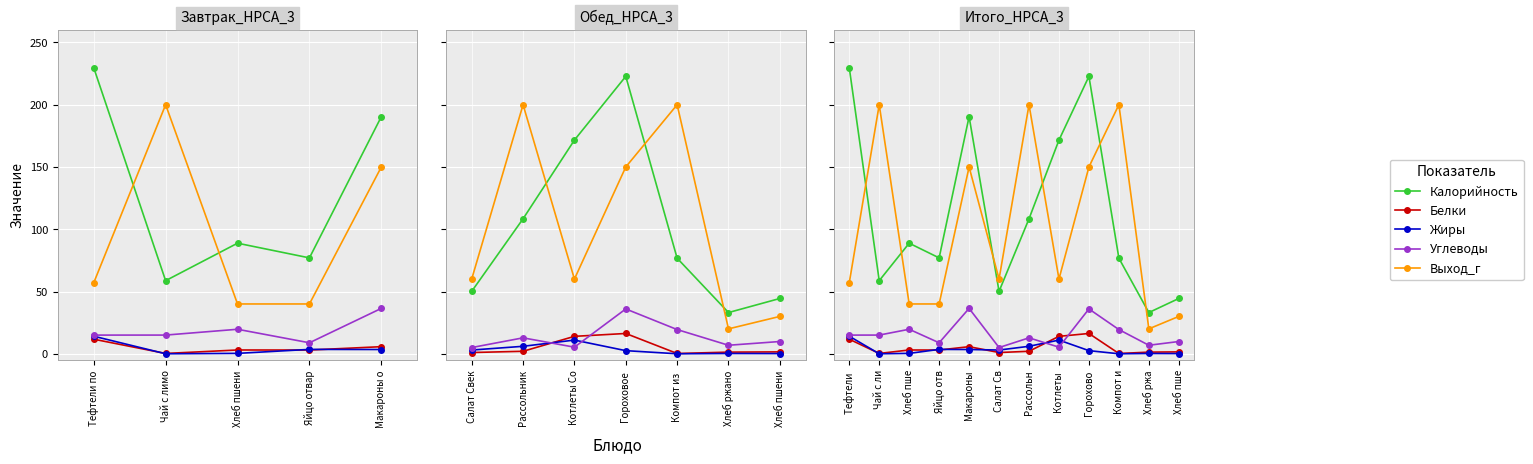

List the labels in order of Белки value, smallest first.

Компот и, Чай с ли, Салат Св, Хлеб ржа, Хлеб пше, Рассольн, Яйцо отв, Хлеб пше, Макароны, Тефтели, Котлеты, Горохово